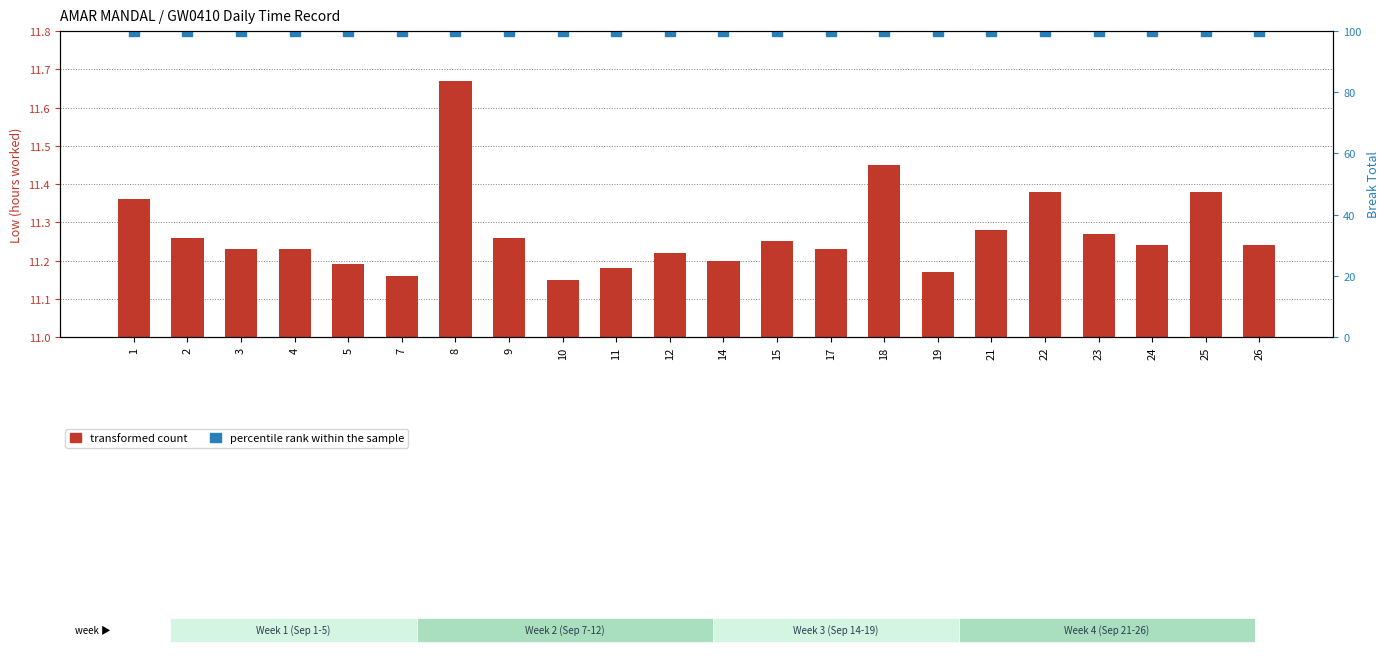

At which category is the sum across all series the highest?

8